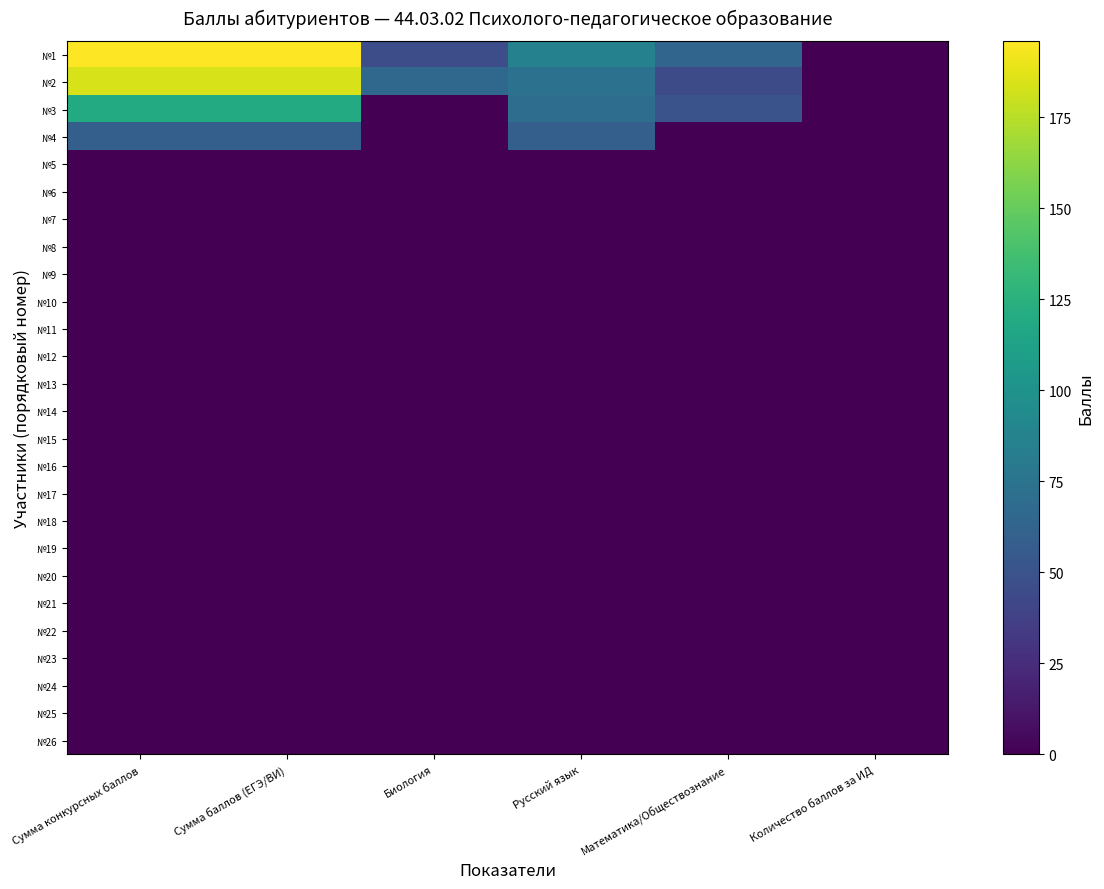

List the series in order of their peak value, lowest first.

№5, №6, №7, №8, №9, №10, №11, №12, №13, №14, №15, №16, №17, №18, №19, №20, №21, №22, №23, №24, №25, №26, №4, №3, №2, №1